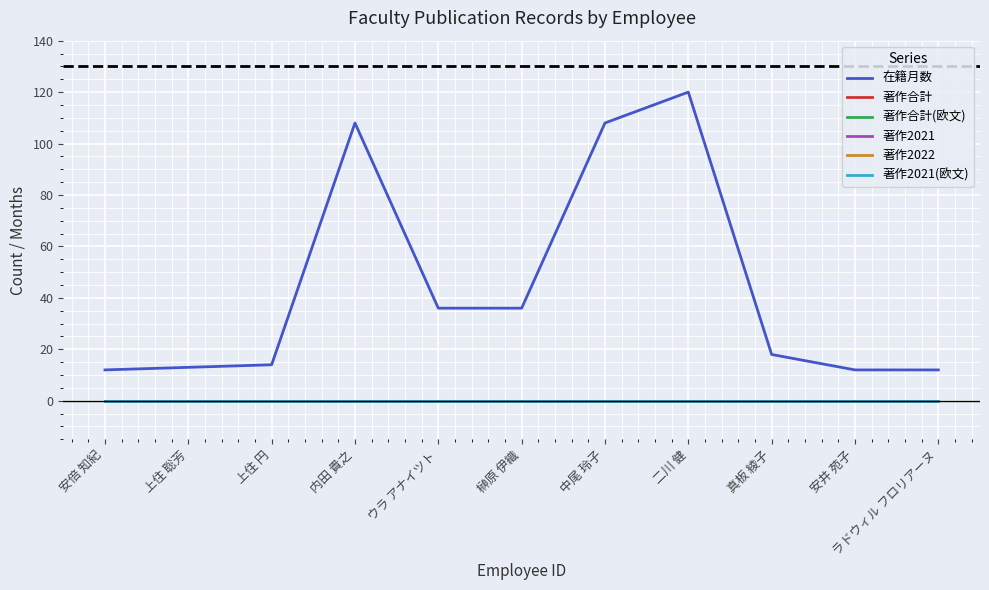

What is the label of the 11th point from the left?

ラドウィル フロリアーヌ